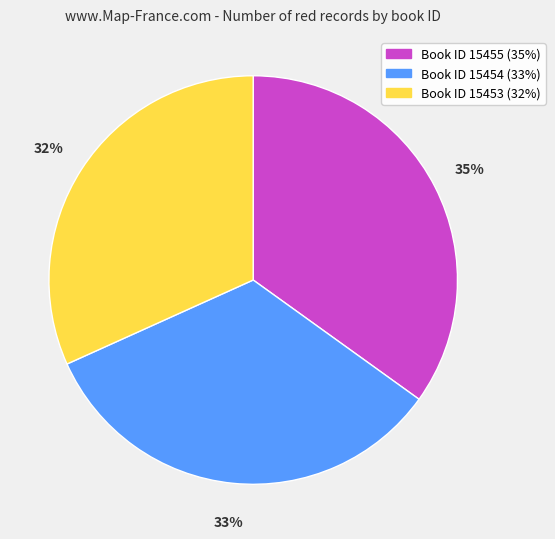

Is there any slice that represents more than half of the pie?

No